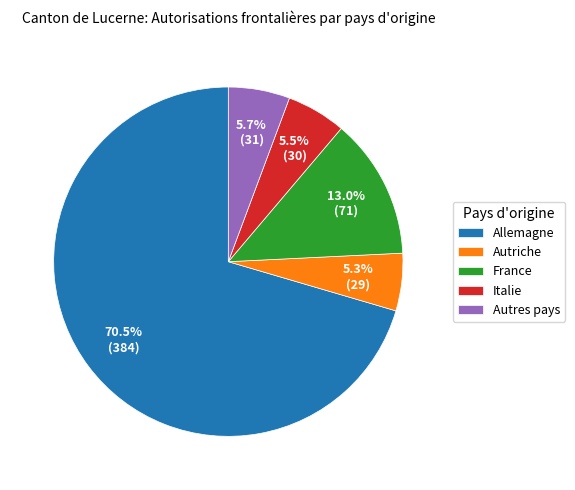

Approximately how many times larger is the value at Italie compared to Autres pays?

1.0